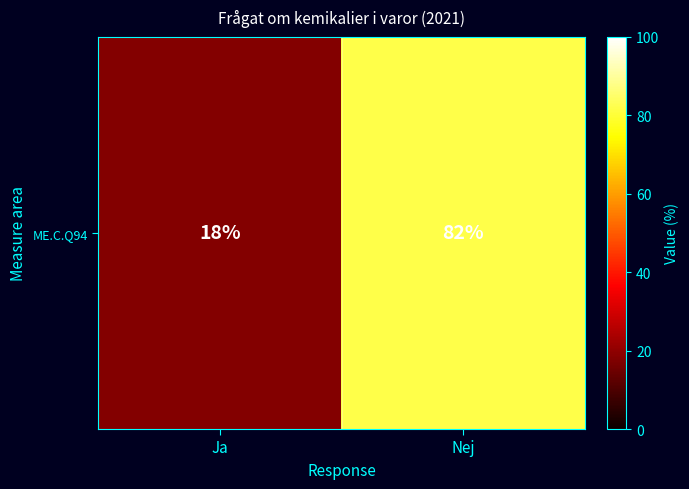

True or false: the data shows 82 at Nej.

True